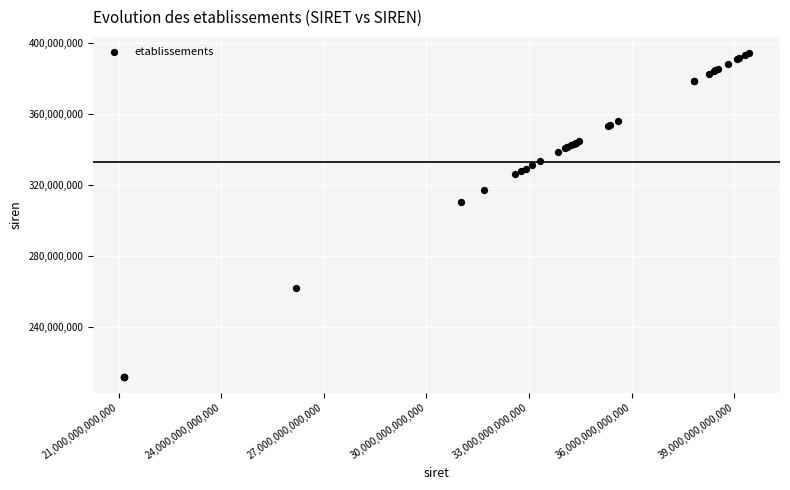

What Y value in the scatter plot is closest to 302969312?

310152590